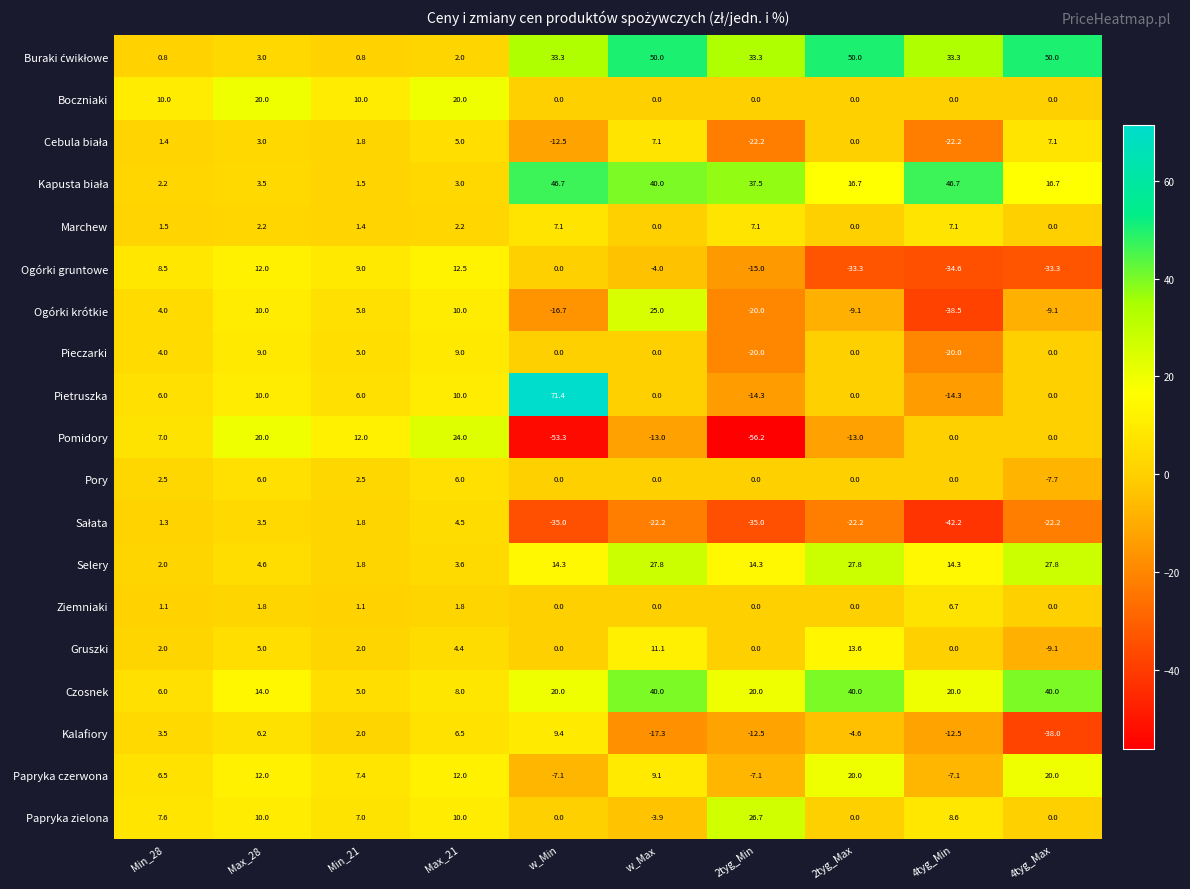

Is it true that Marchew equals 0.0 at w_Max?

True